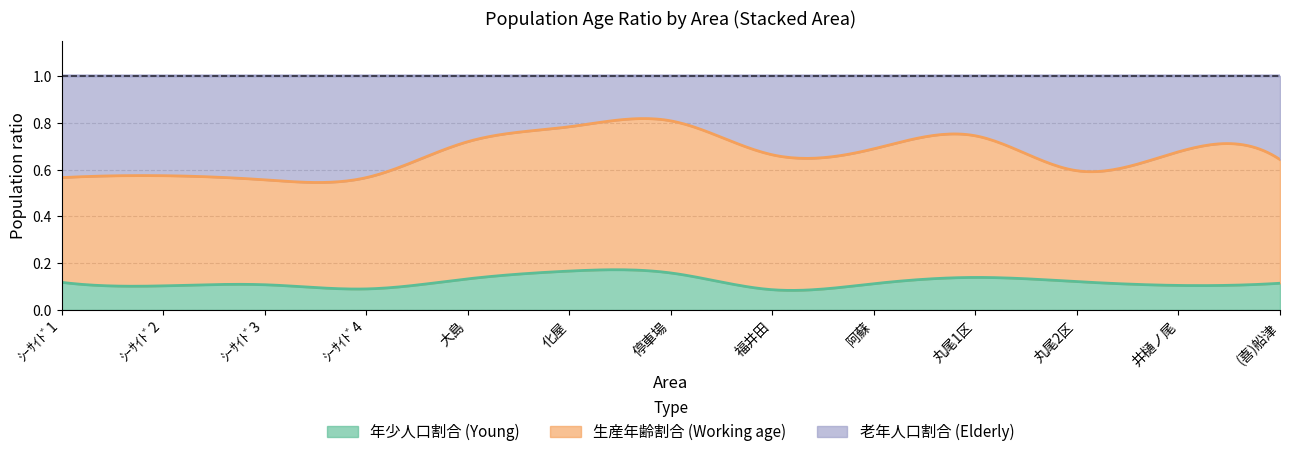

Which series has the widest spread of values?

老年人口割合